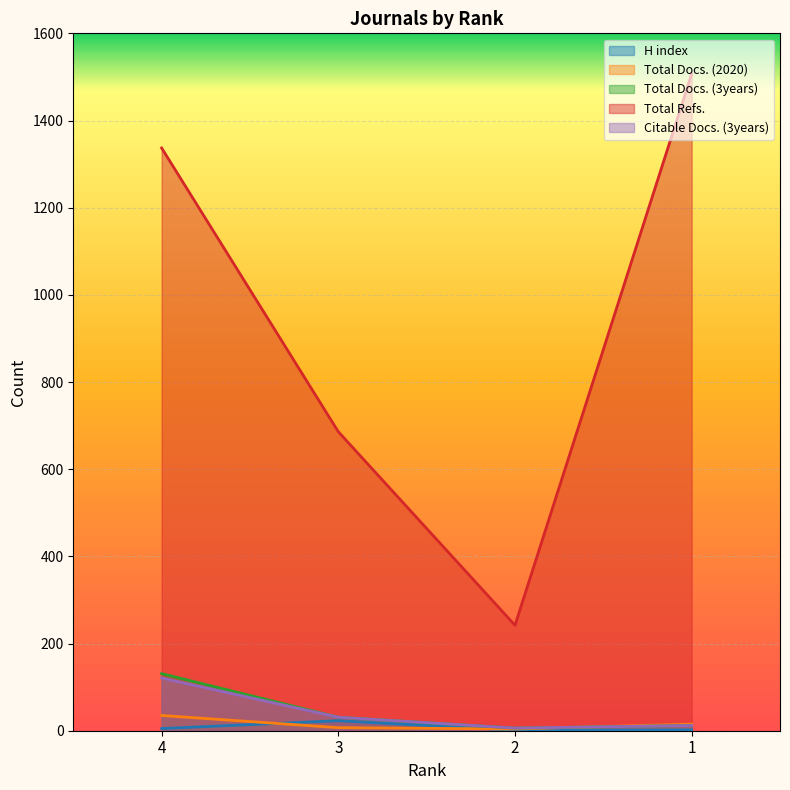

Does the chart display data point markers on the line(s)?

No